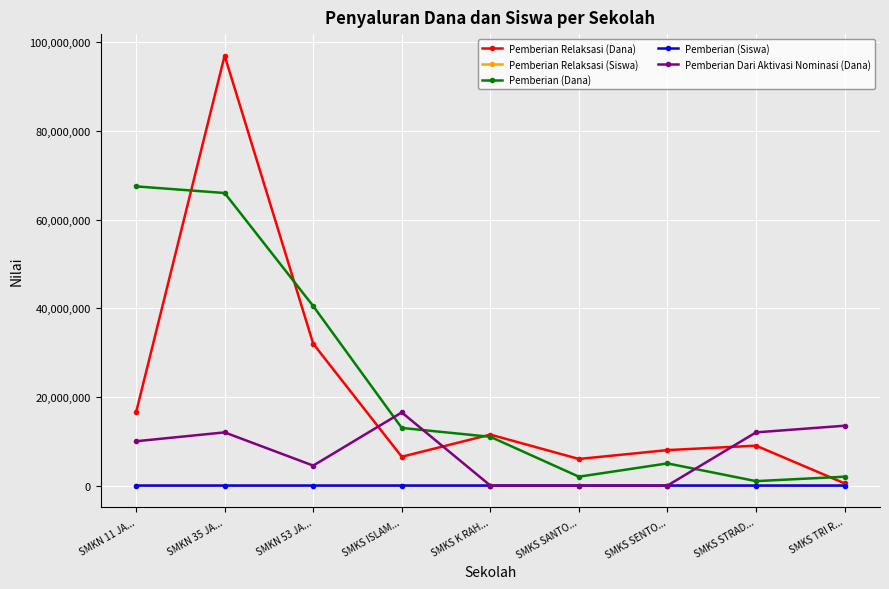

Does the chart display data point markers on the line(s)?

Yes